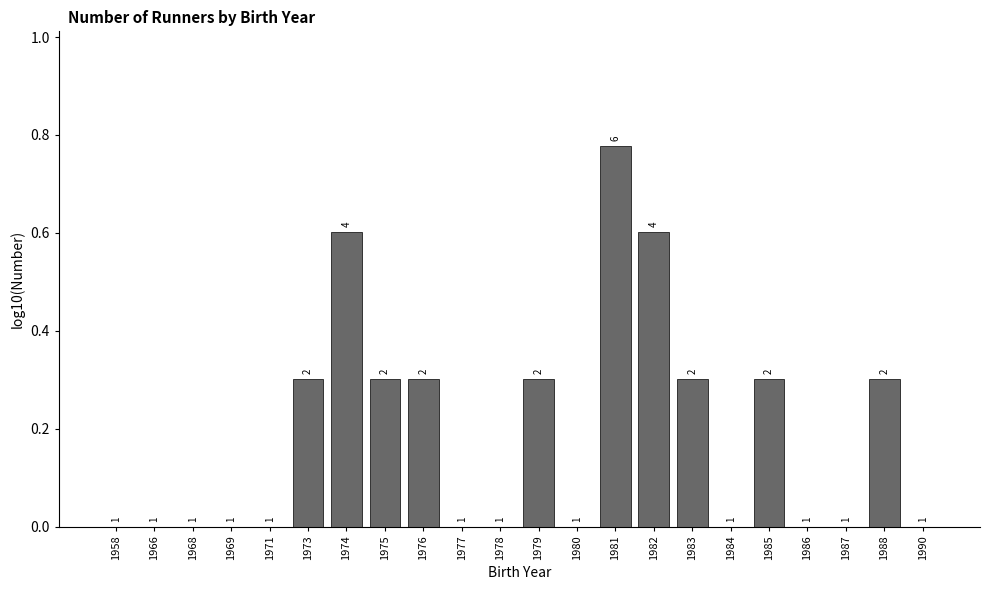

Are the bars horizontal?

No